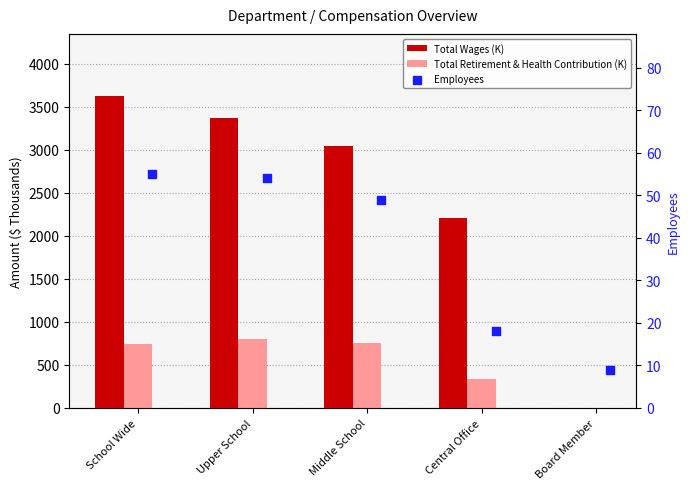

Is the value of Total Wages (K) at Board Member greater than the value of Employees at Middle School?

No